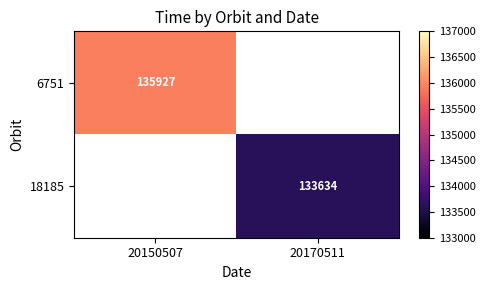

Is it true that 18185 equals 225517 at 20170511?

False